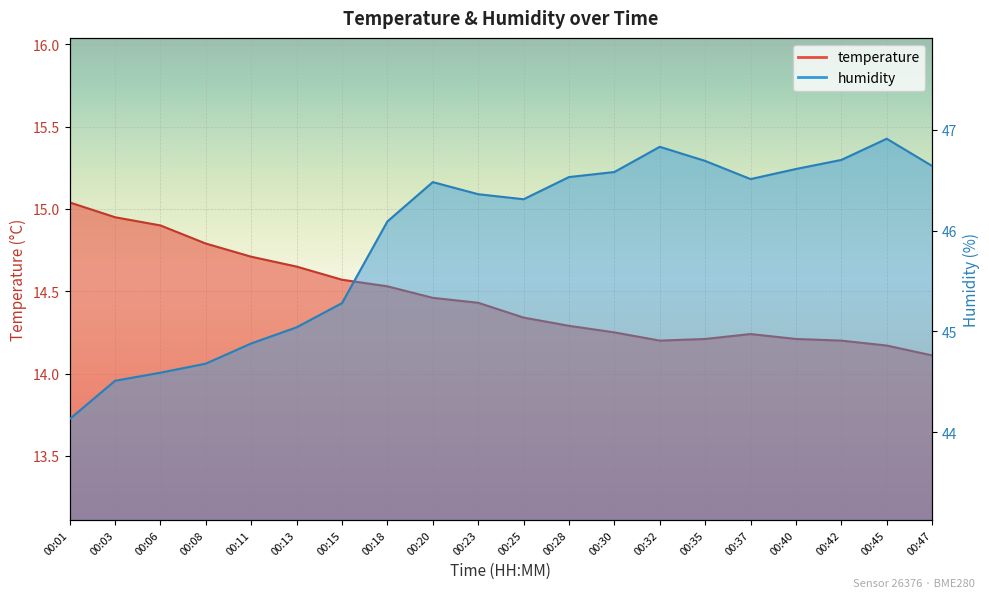

What is the difference between the maximum and second lowest values in the temperature series?

0.9